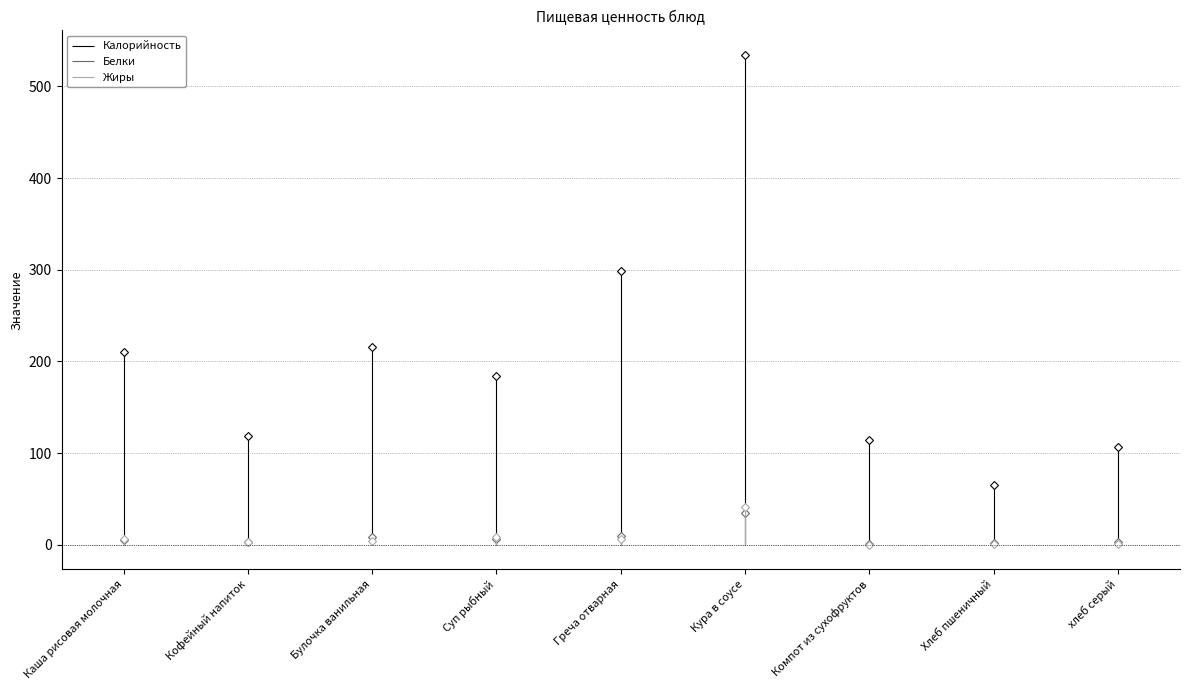

What are all the series names shown in the legend?

Калорийность, Белки, Жиры